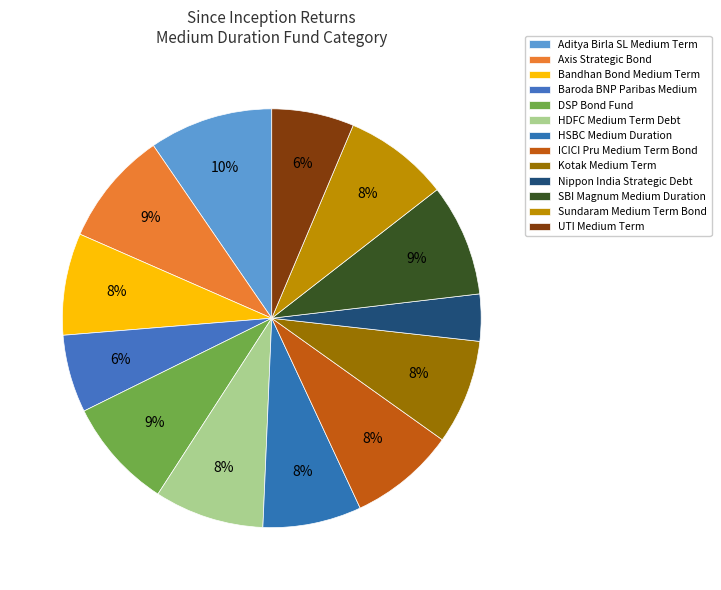

To the nearest percent, what is the difference between the largest and smallest slice percentages?

6%